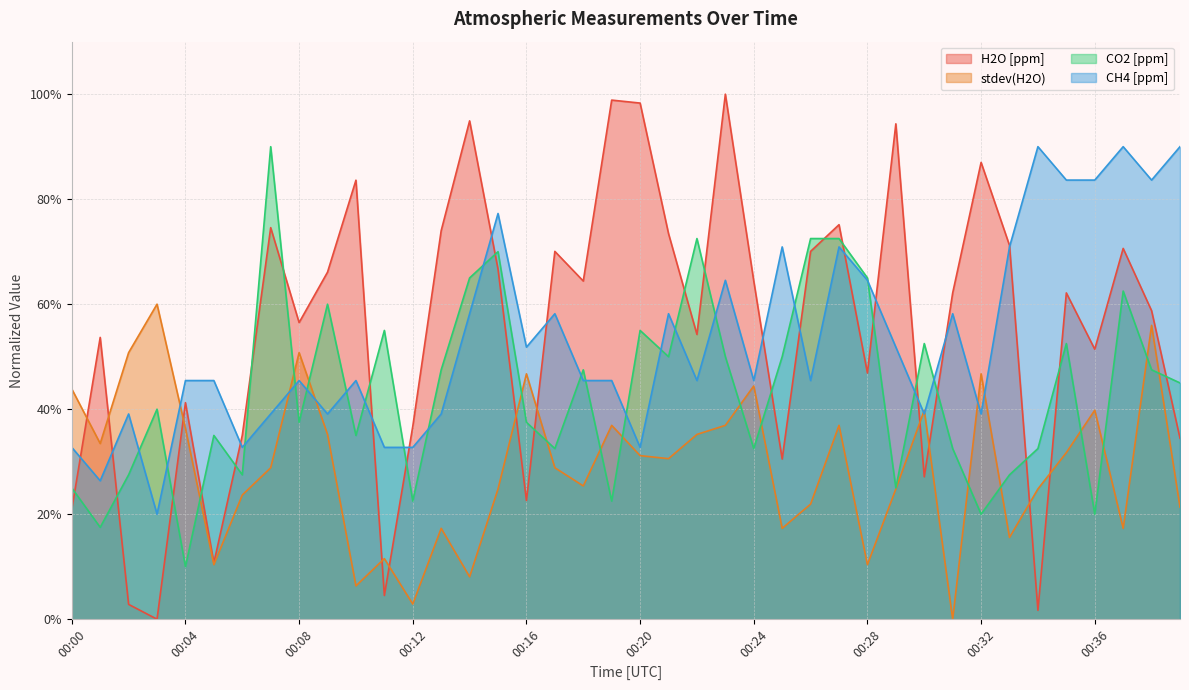

At 00:11, list the series in order from smallest to largest.

H2O [ppm], stdev(H2O), CH4 [ppm], CO2 [ppm]